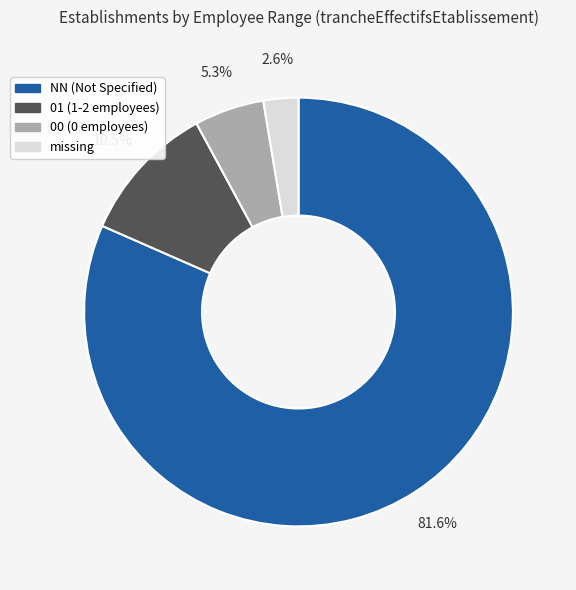

What portion of the pie excludes NN (Not Specified)?

18.4%